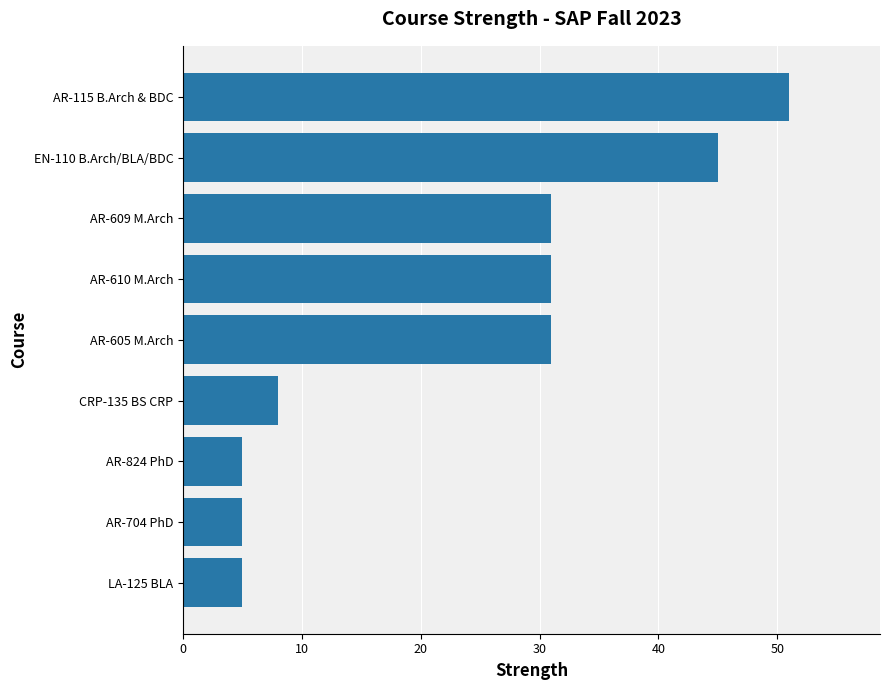

Reading bottom to top, what are all the values shown in this chart?

5	5	5	8	31	31	31	45	51